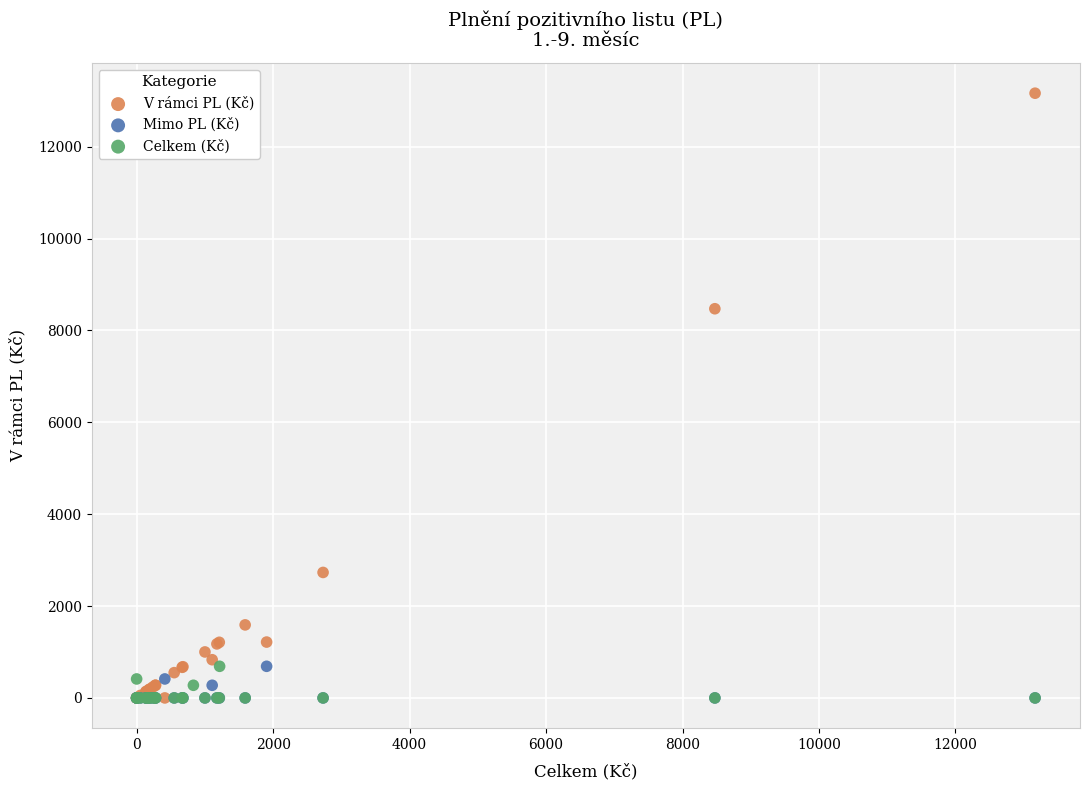

What are all the series names shown in the legend?

V rámci PL (Kč), Mimo PL (Kč), Celkem (Kč)